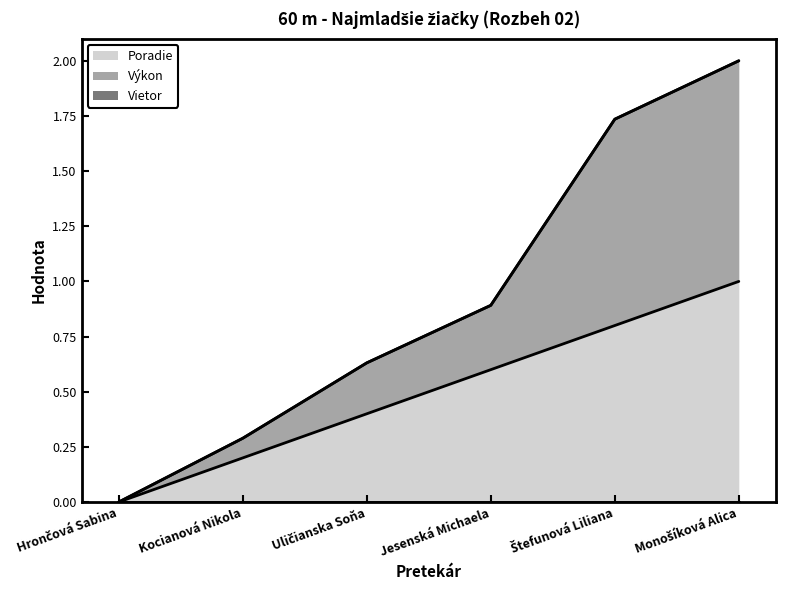

True or false: Výkon and Poradie cross at least once.

False